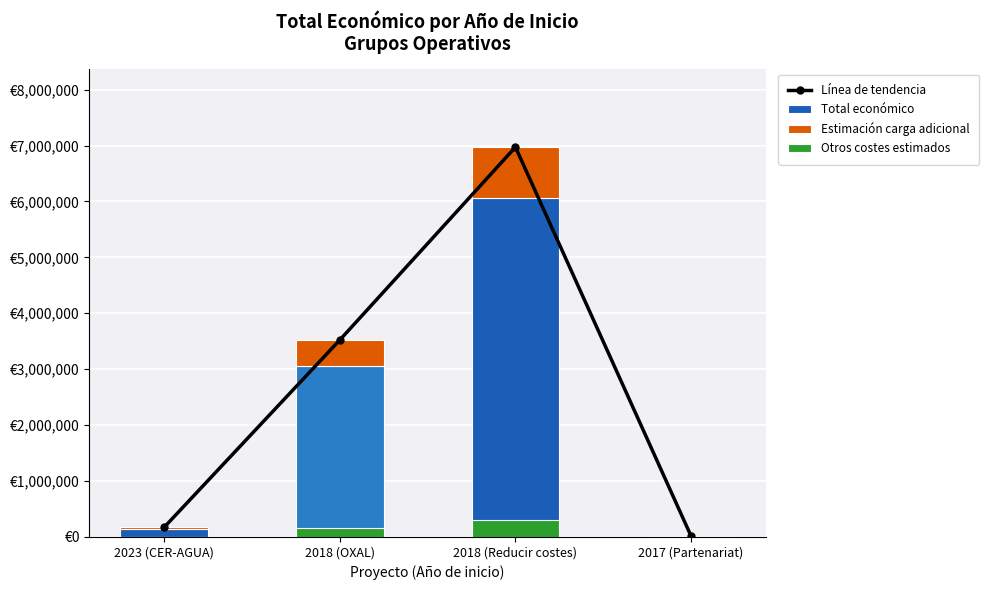

What is the minimum value shown in the chart?

600.0